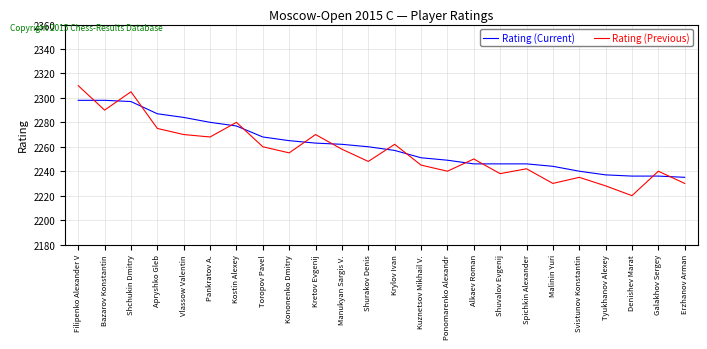

The value of Rating (Current) at Svistunov Konstantin is 2240. True or false?

True